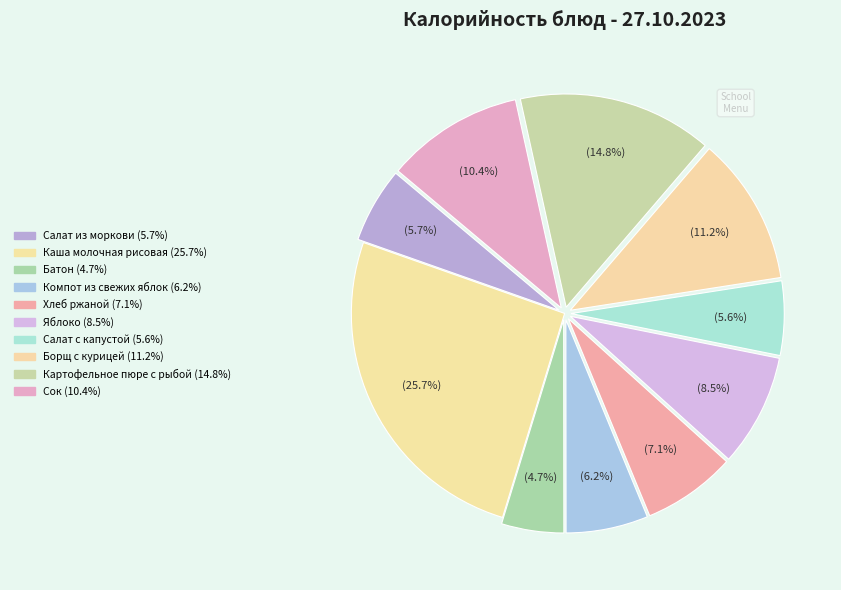

Count the number of slices in the pie.

10